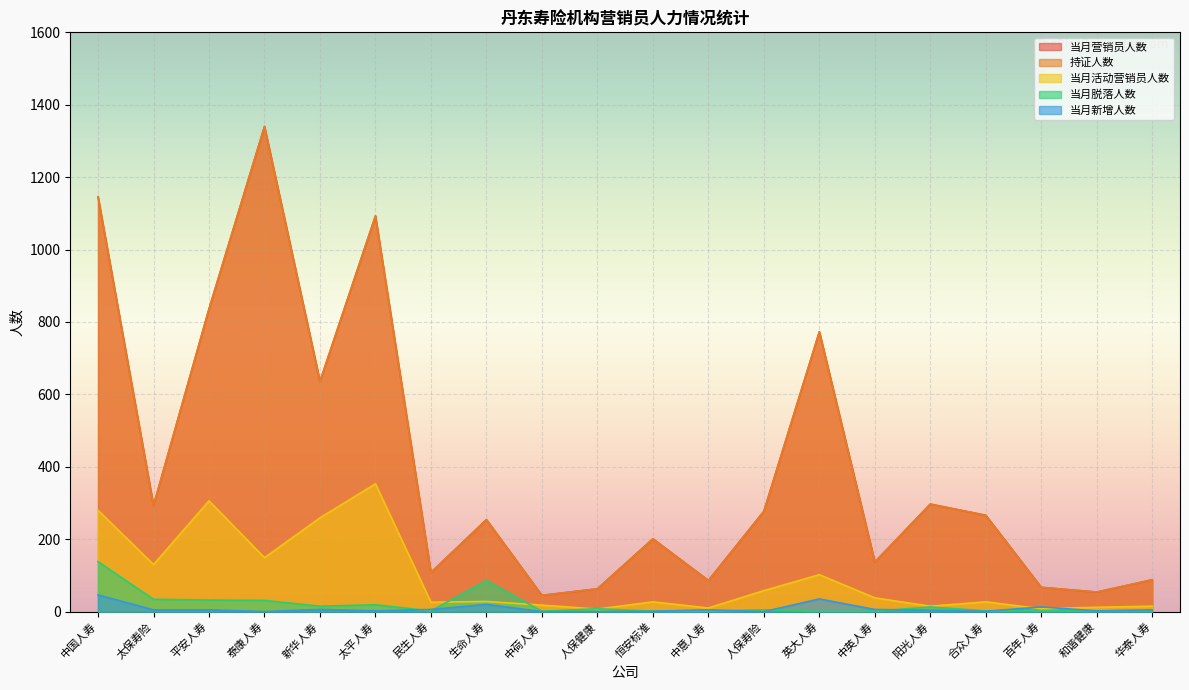

Which series has the widest spread of values?

当月营销员人数